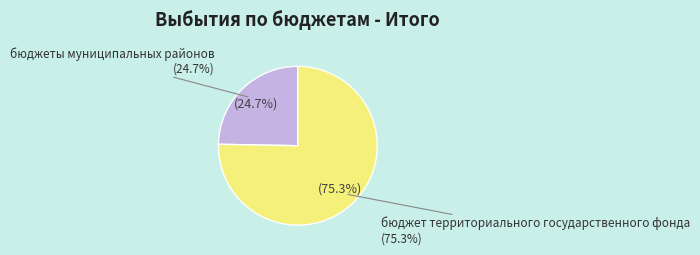

To the nearest percent, what is the difference between the бюджет территориального государственного фонда and бюджеты муниципальных районов slice percentages?

51%